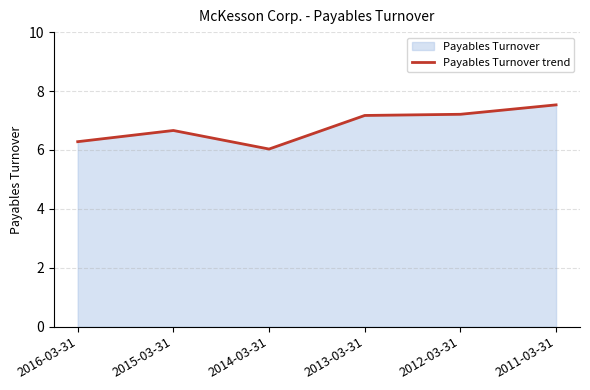

How many lines are shown in the chart?

1